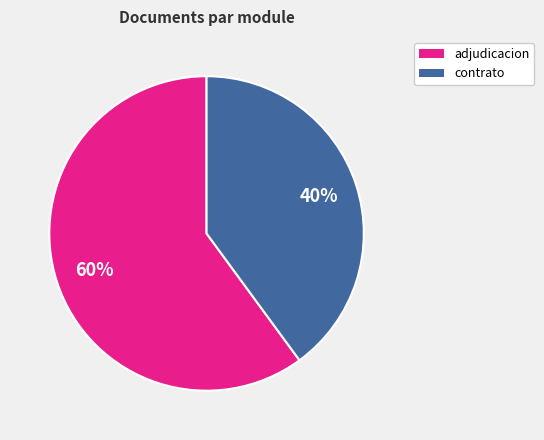

Is there a majority slice in this chart?

Yes